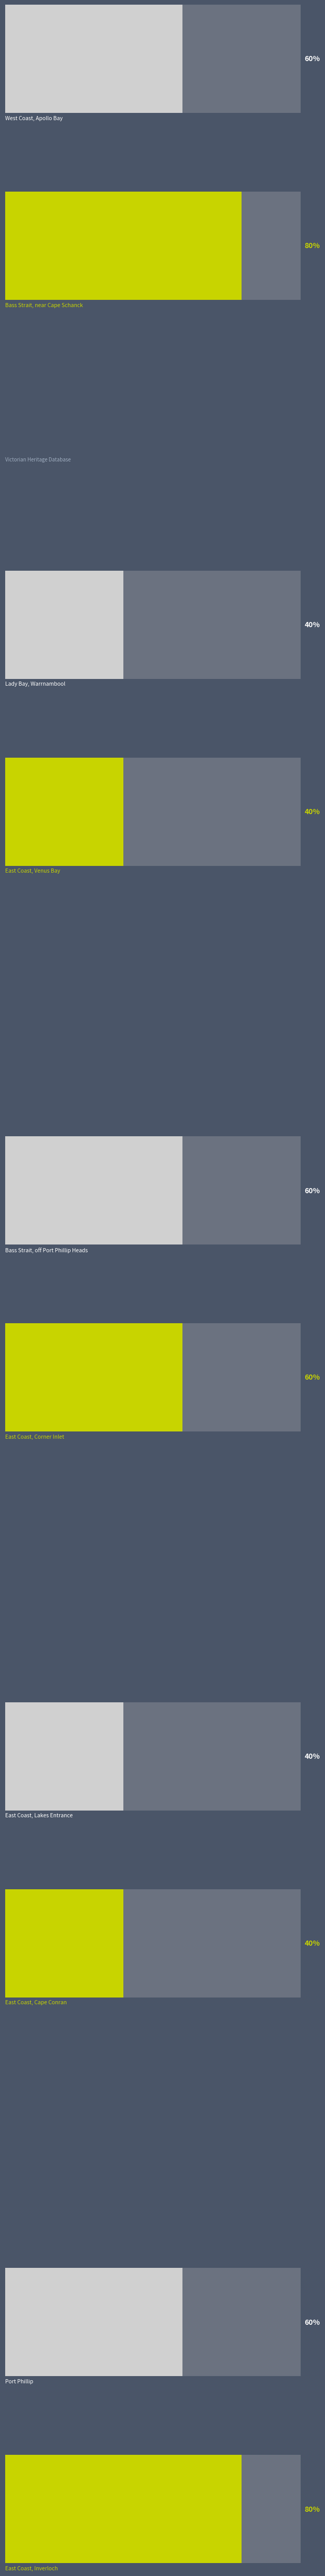

Count the number of data series in this chart.

2